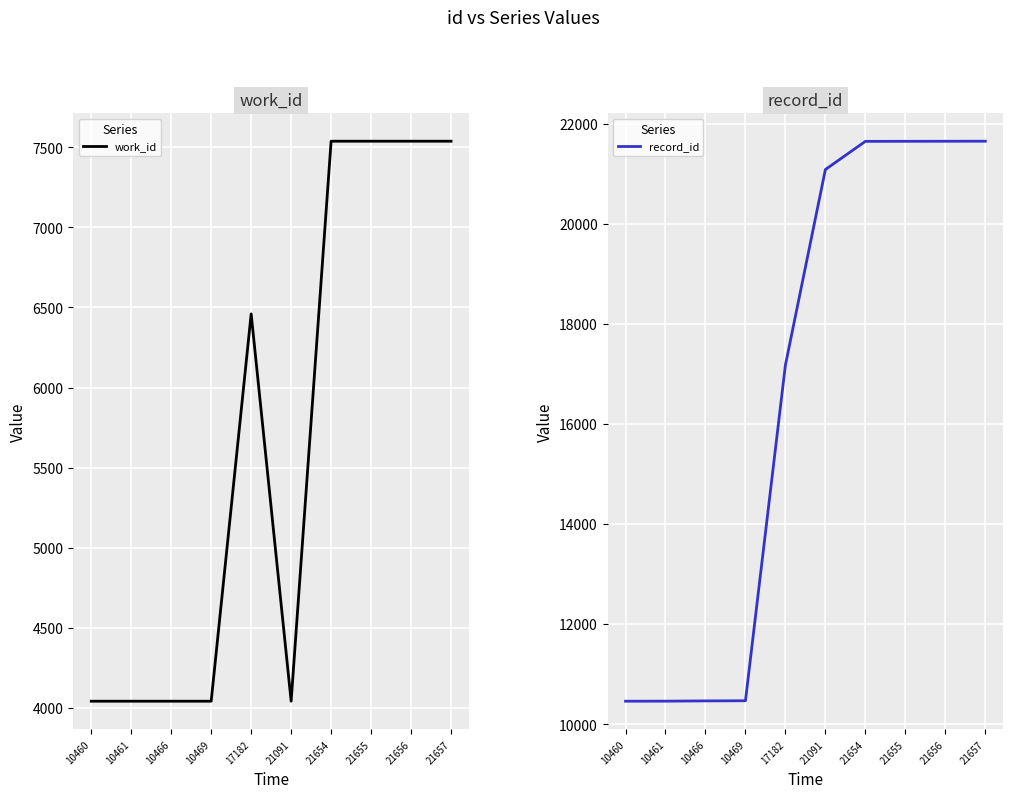

The work_id series shows 7539 at 21656. True or false?

True